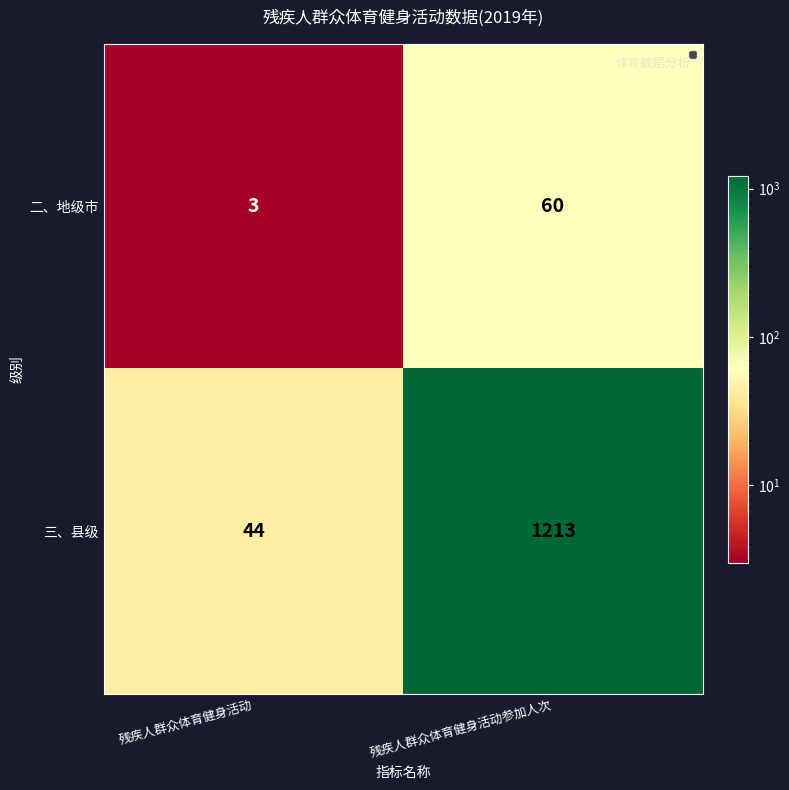

What is the lowest value of the 二、地级市 series?

3